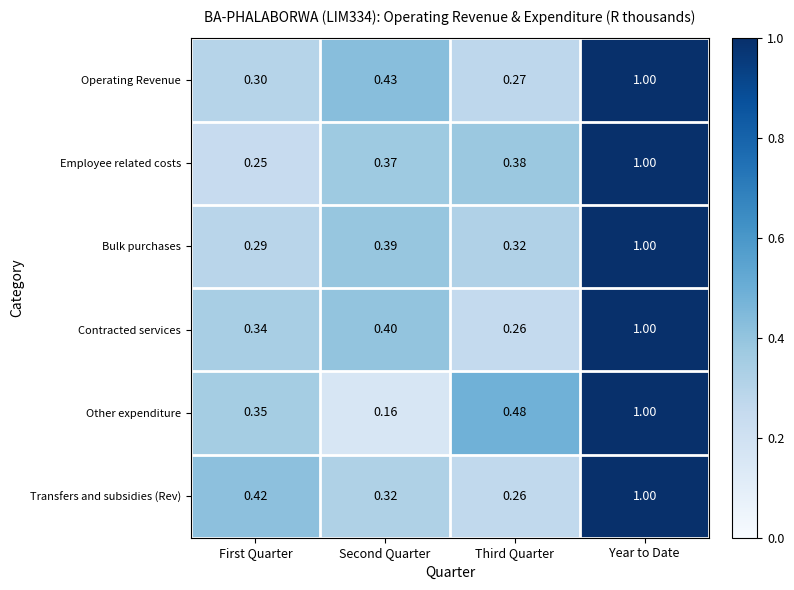

Rank the categories by Transfers and subsidies (Rev) value from highest to lowest.

Year to Date, First Quarter, Second Quarter, Third Quarter